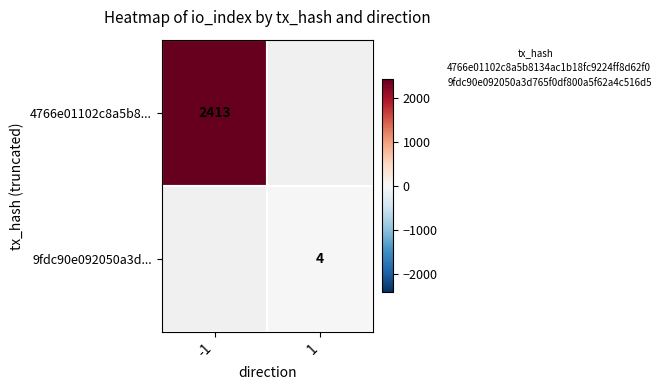

Rank the series at 1 from lowest to highest value.

4766e01102c8a5b8..., 9fdc90e092050a3d...